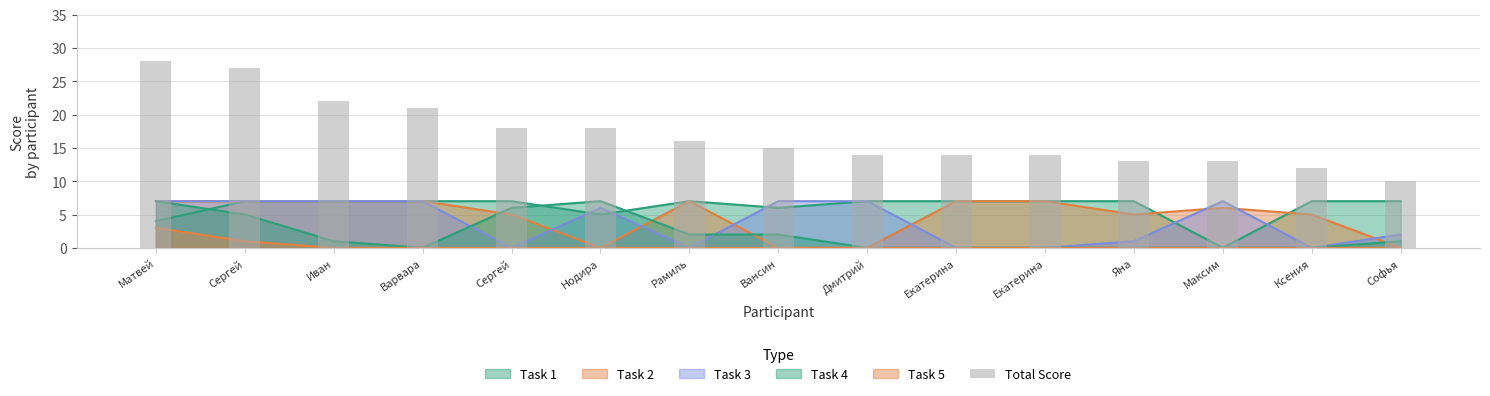

Where does the data first go above 15?

Матвей